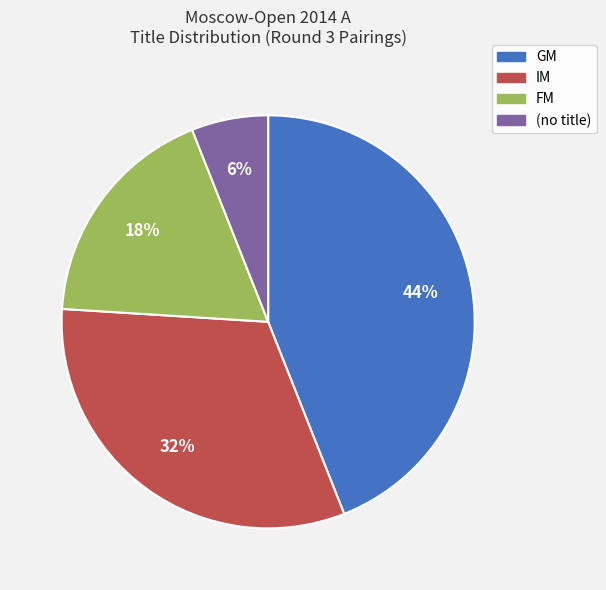

Is there a majority slice in this chart?

No